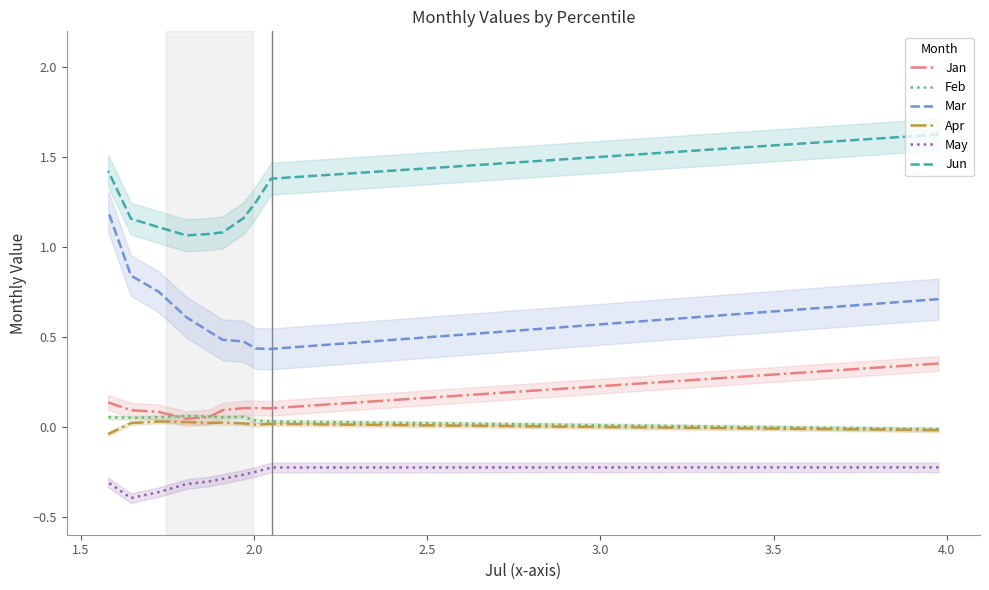

In May, how many points are lower than both neighbors (excluding endpoints)?

1